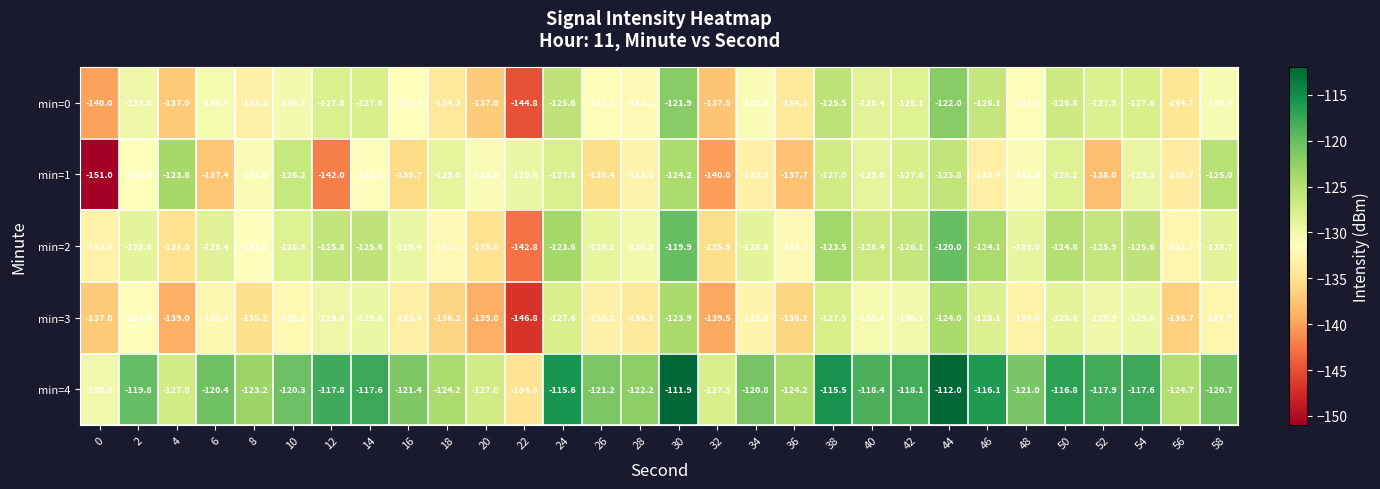

Which series has the largest total across all categories?

min=4